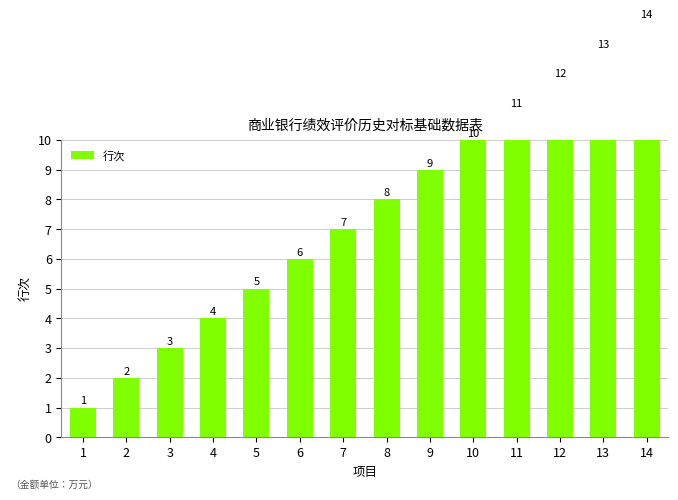

The value at 4 is 2. True or false?

False